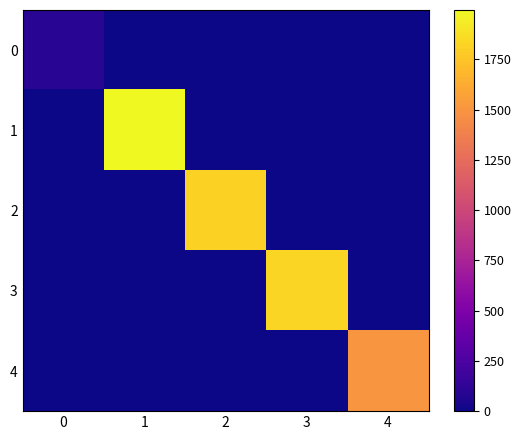

Which series has the widest spread of values?

row_1